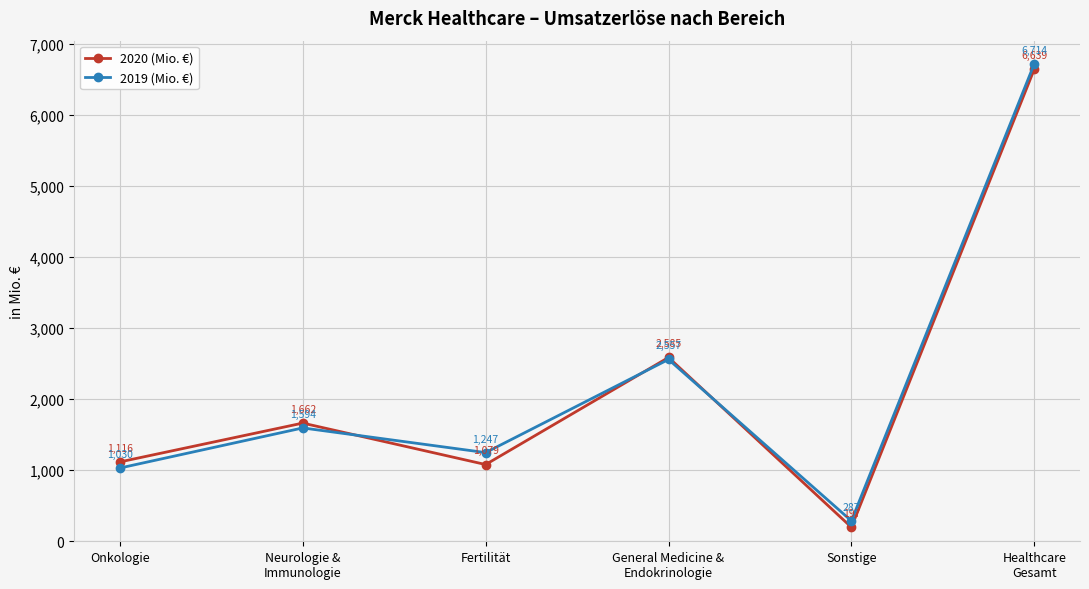

What are all the series names shown in the legend?

2020 (Mio. €), 2019 (Mio. €)